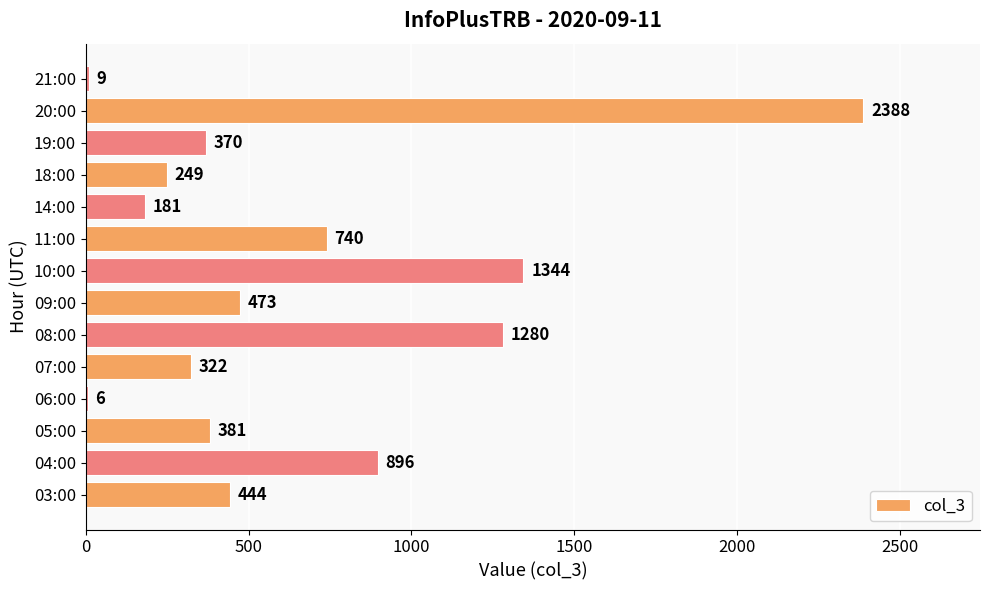

Reading bottom to top, what are all the values shown in this chart?

03:00=444	04:00=896	05:00=381	06:00=6	07:00=322	08:00=1280	09:00=473	10:00=1344	11:00=740	14:00=181	18:00=249	19:00=370	20:00=2388	21:00=9